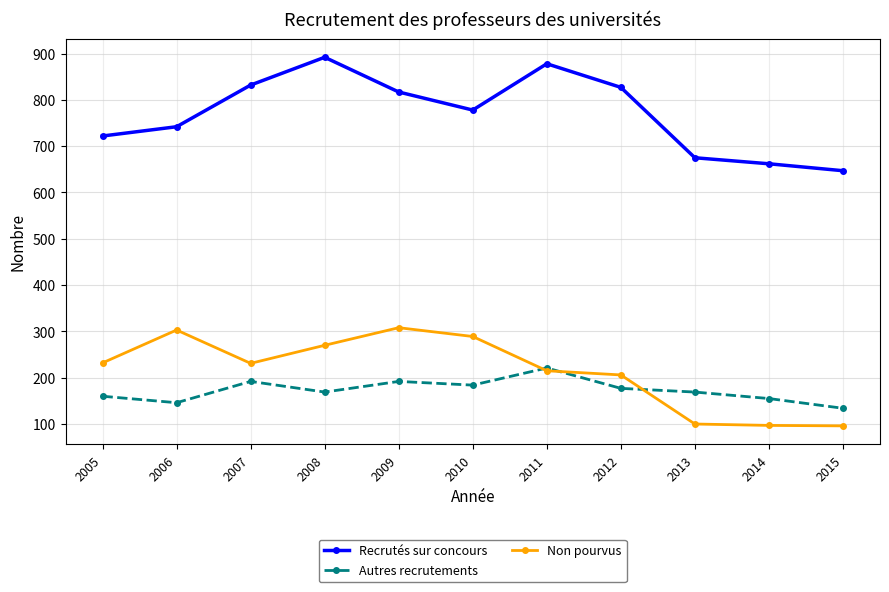

What is the minimum value shown in the chart?

96